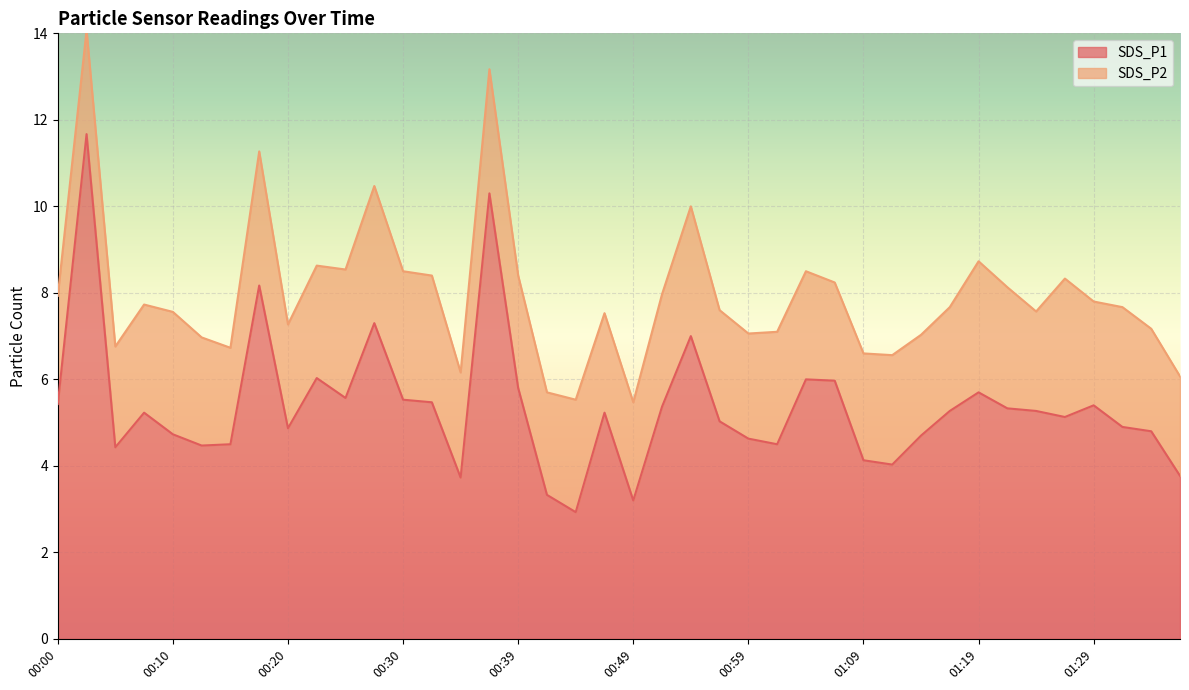

Rank the categories by value from highest to lowest.

00:03, 00:37, 00:17, 00:27, 00:54, 00:22, 01:04, 01:06, 00:39, 01:19, 00:25, 00:30, 00:32, 00:00, 01:29, 00:52, 01:21, 01:16, 01:24, 00:08, 00:47, 01:26, 00:56, 01:31, 00:20, 01:34, 00:10, 01:14, 00:59, 00:15, 01:01, 00:12, 00:05, 01:09, 01:11, 01:36, 00:34, 00:42, 00:49, 00:44